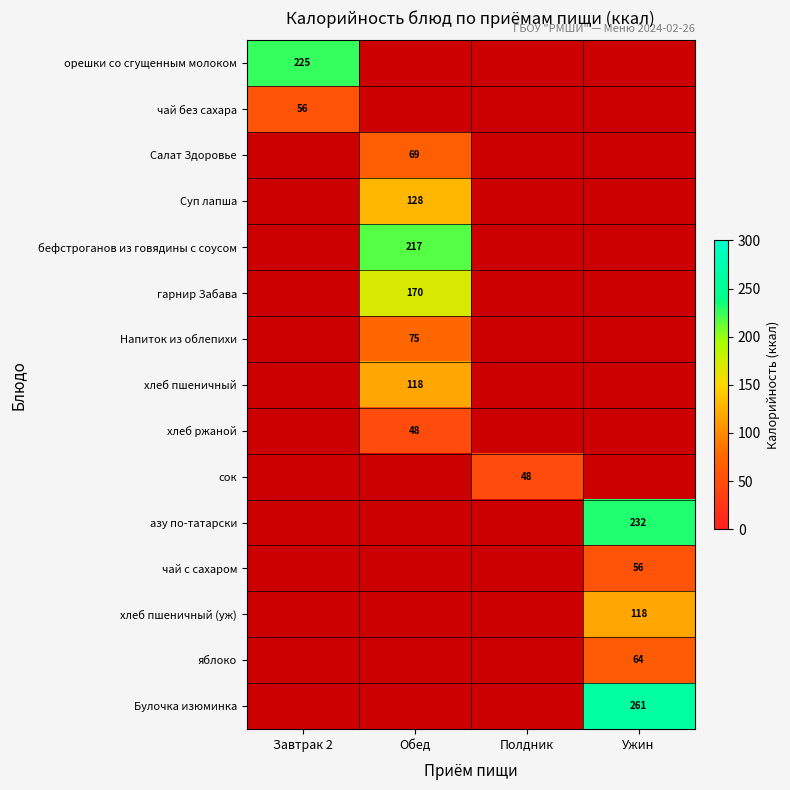

The value of Напиток из облепихи at Обед is 75. True or false?

True